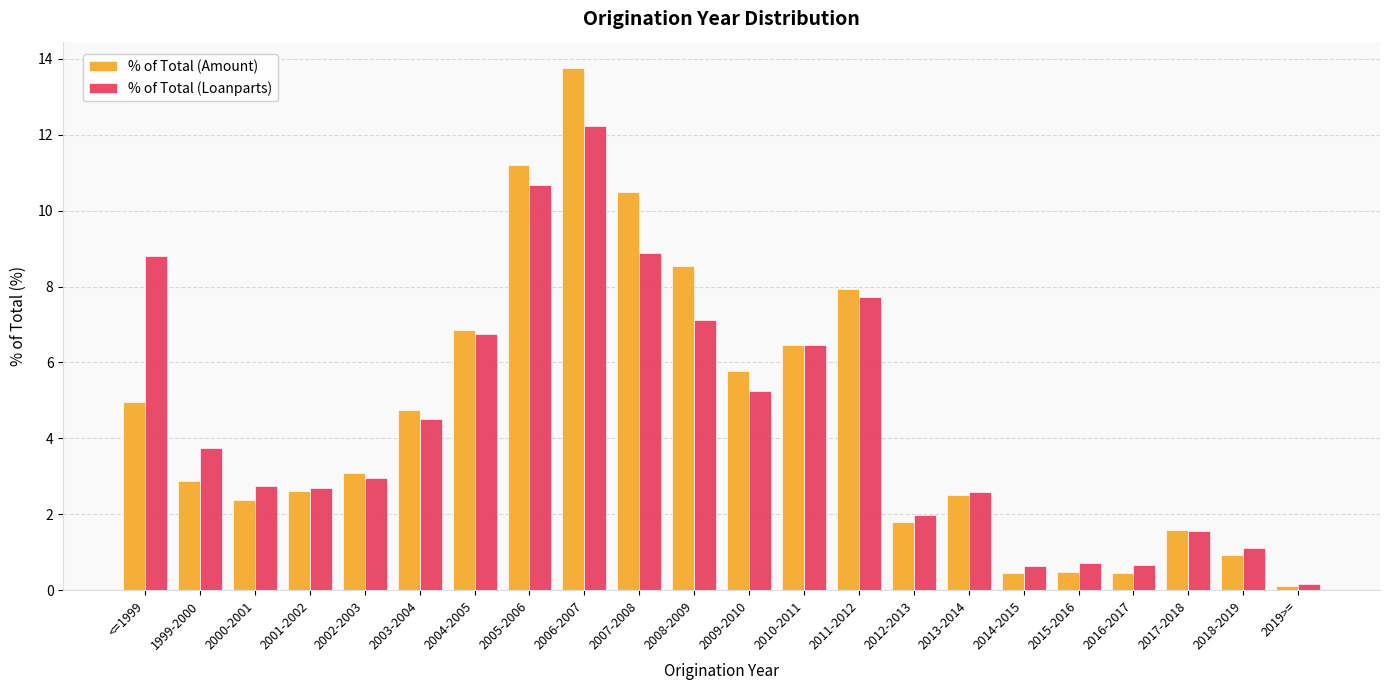

What position from the right is 2006-2007?

14